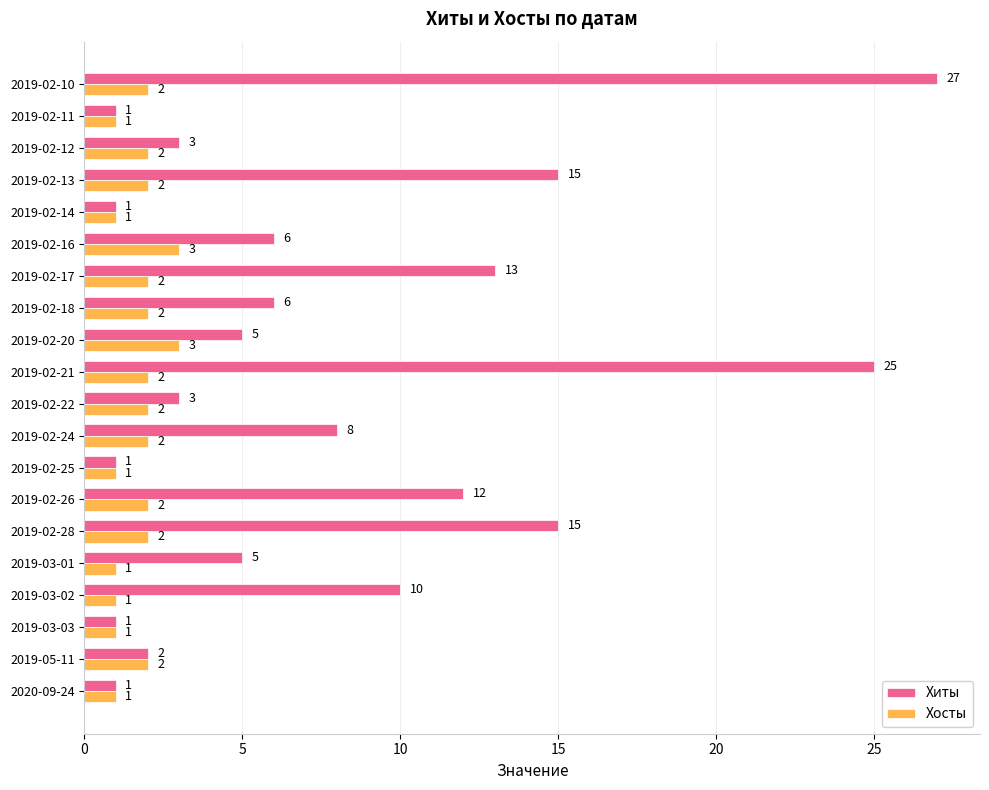

Rank the series at 2019-02-16 from lowest to highest value.

Хосты, Хиты